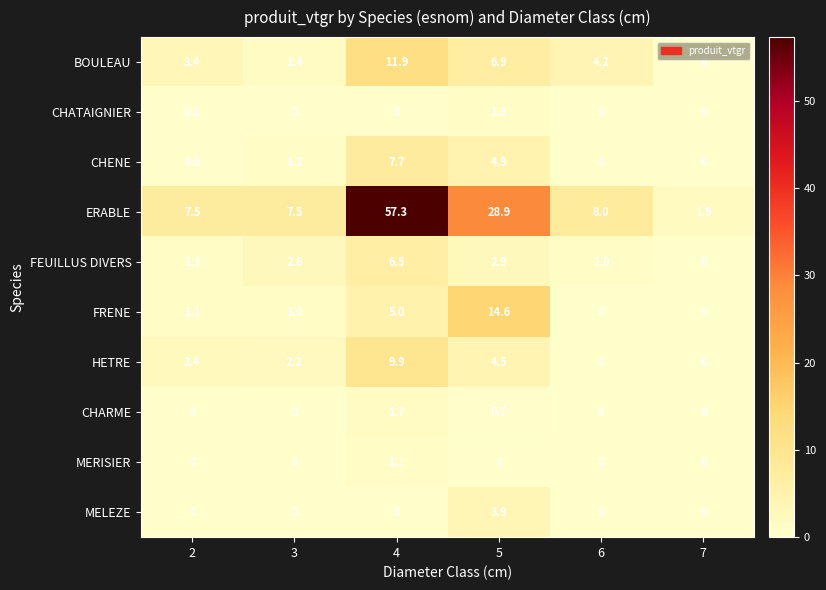

Which series has the largest total across all categories?

ERABLE